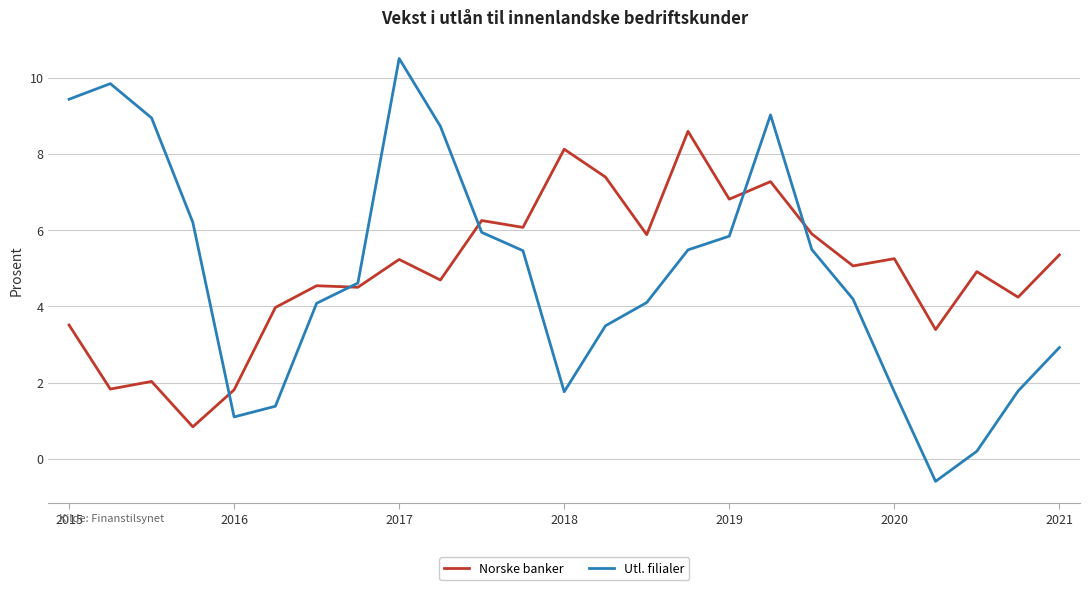

What is the maximum value shown in the chart?

10.5